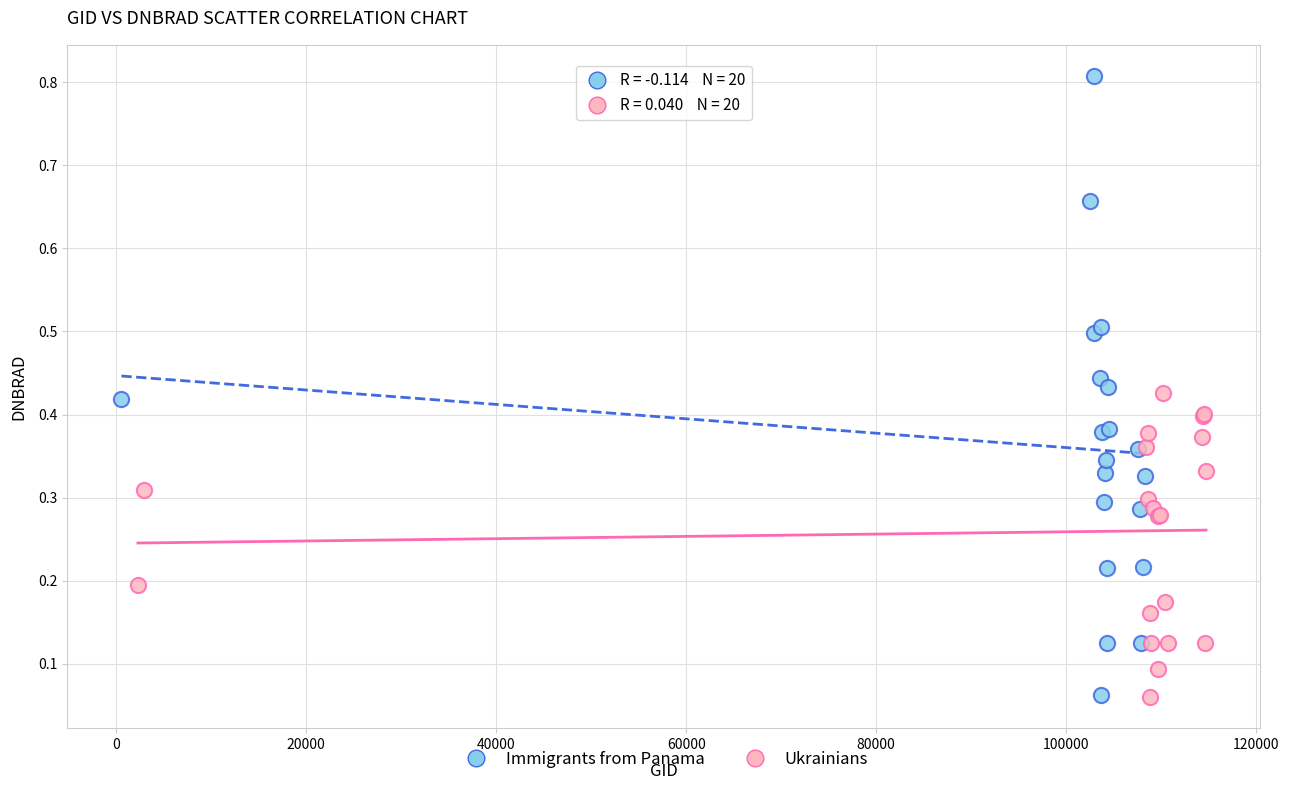

Which series reaches the maximum Y coordinate?

Immigrants from Panama